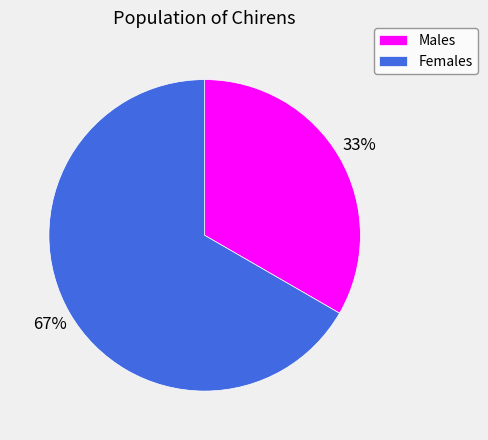

To the nearest percent, what is the combined percentage of Females and Males?

100%